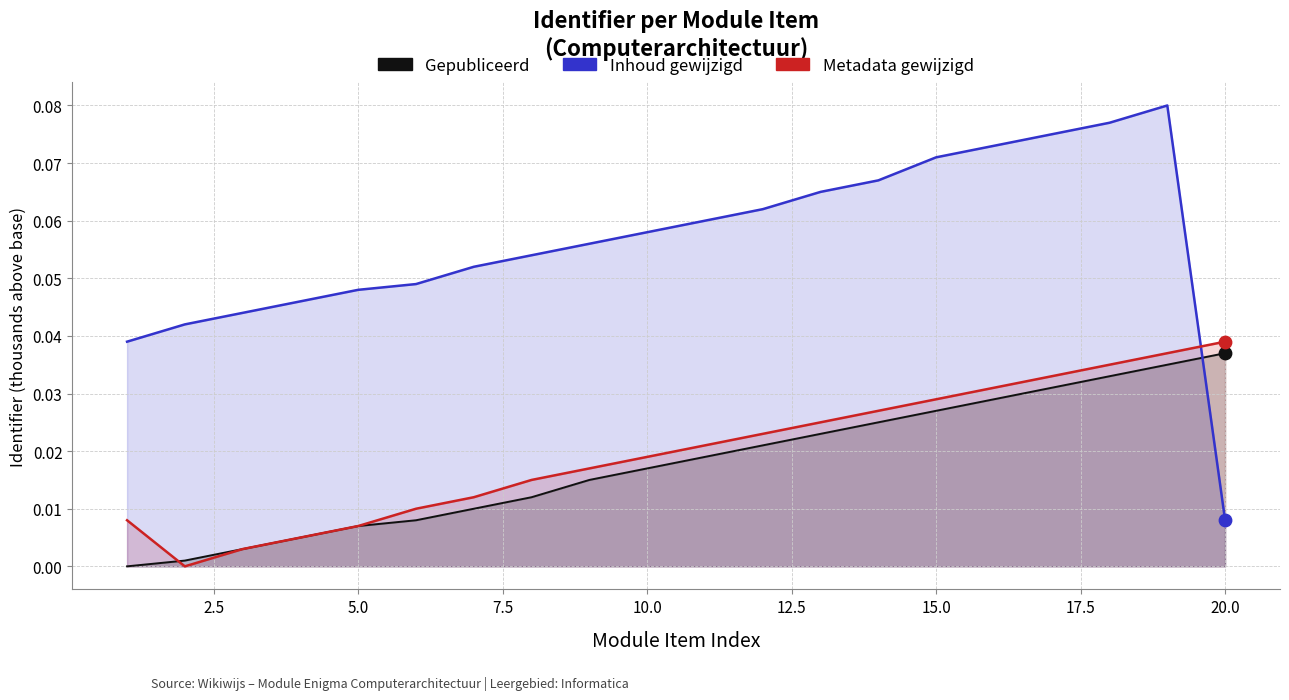

Which series has the largest total across all categories?

Inhoud gewijzigd